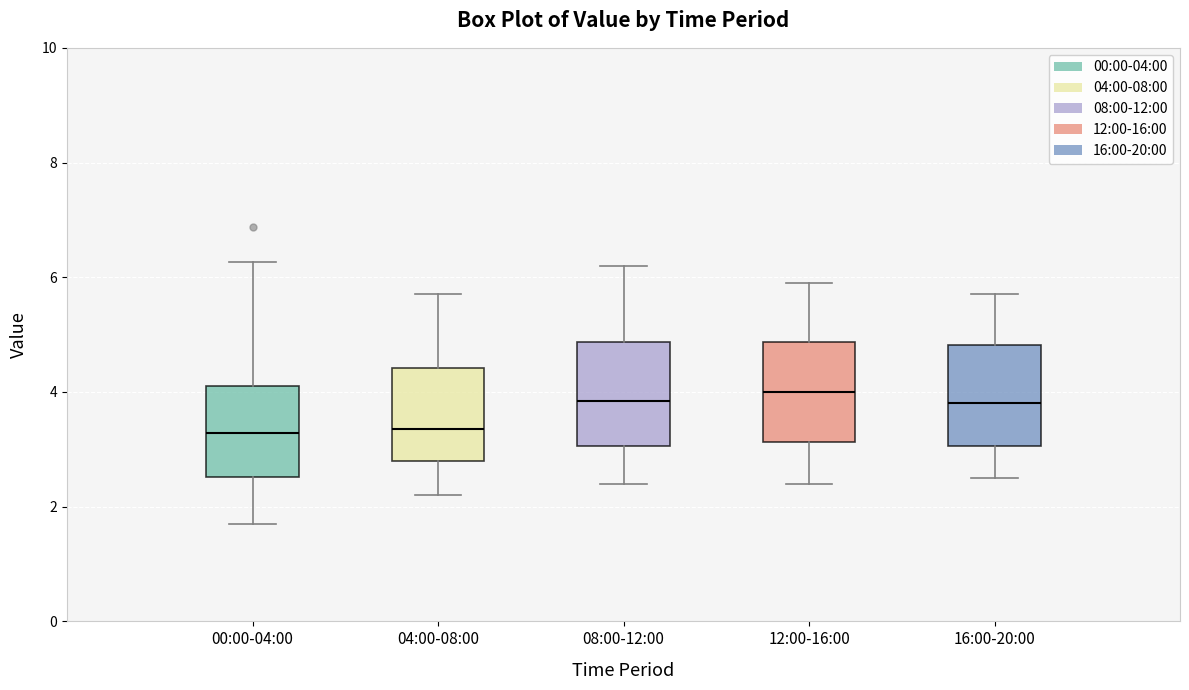

Where does the upper whisker of the box for 16:00-20:00 end on the y-axis? The values are not printed on the chart, so give them approximately, as read against the axis.

5.8